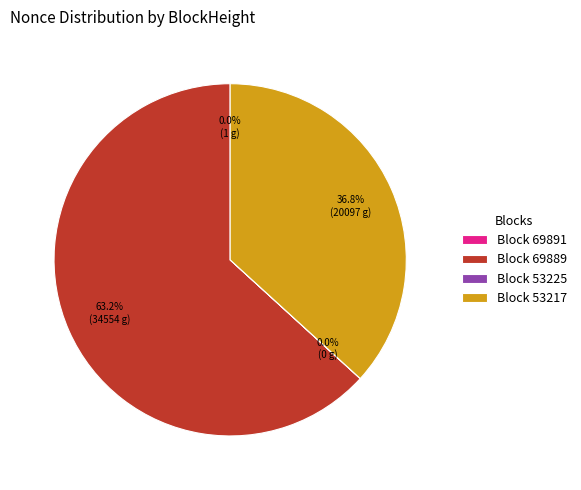

Does any single category account for the majority?

Yes